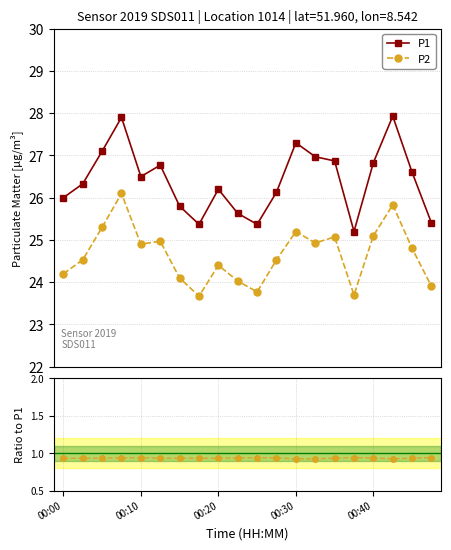

Is the value of P1 at 7 greater than the value of P2 at 00:00?

Yes